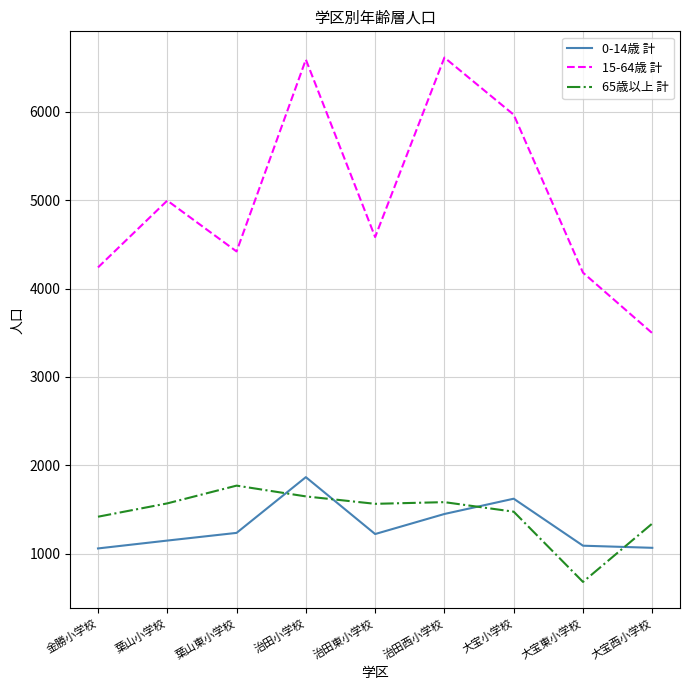

At which category does the chart reach its minimum across all series?

大宝東小学校